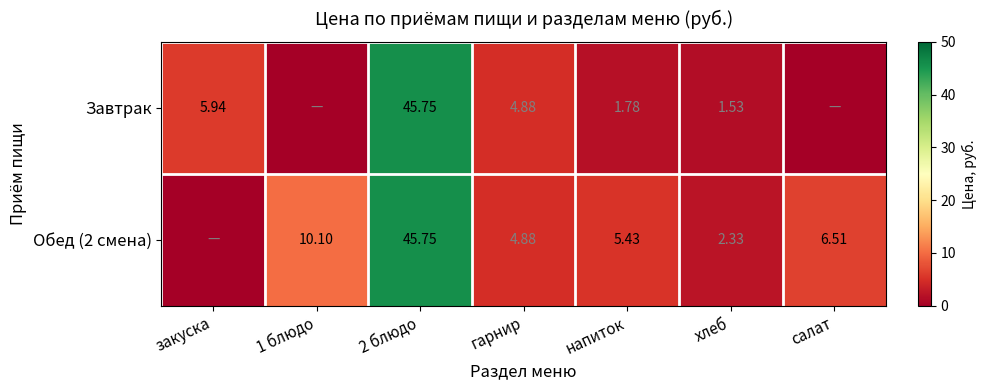

At which category does the chart reach its peak across all series?

2 блюдо